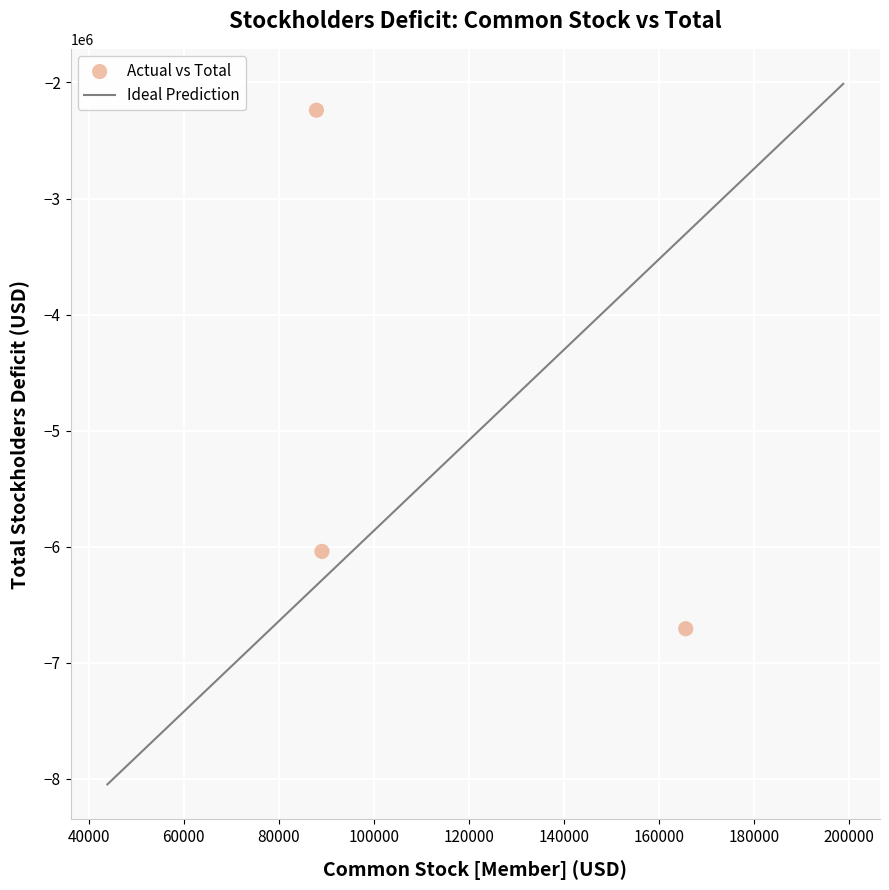

What is the range of X values (max minus min)?

77664